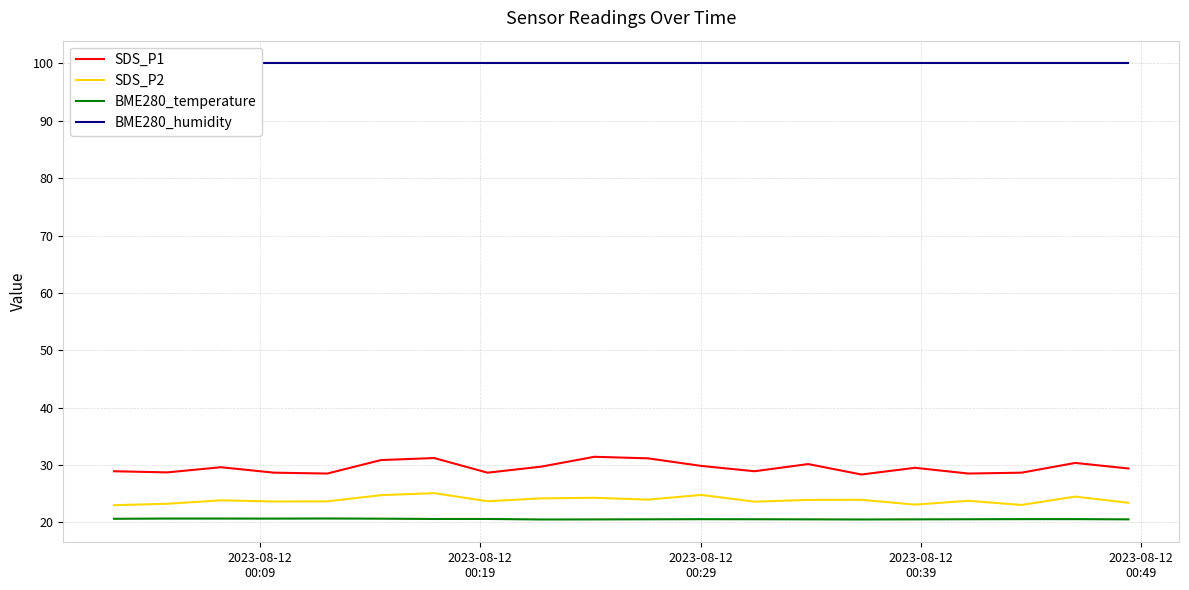

True or false: SDS_P1 and BME280_temperature cross at least once.

False